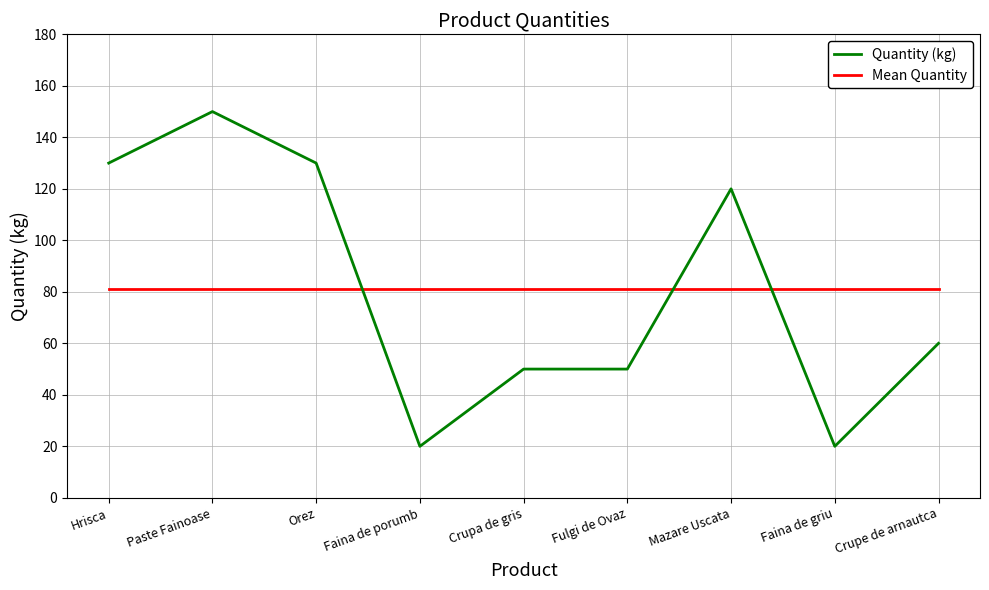

Is this an area chart (filled region under the line)?

No